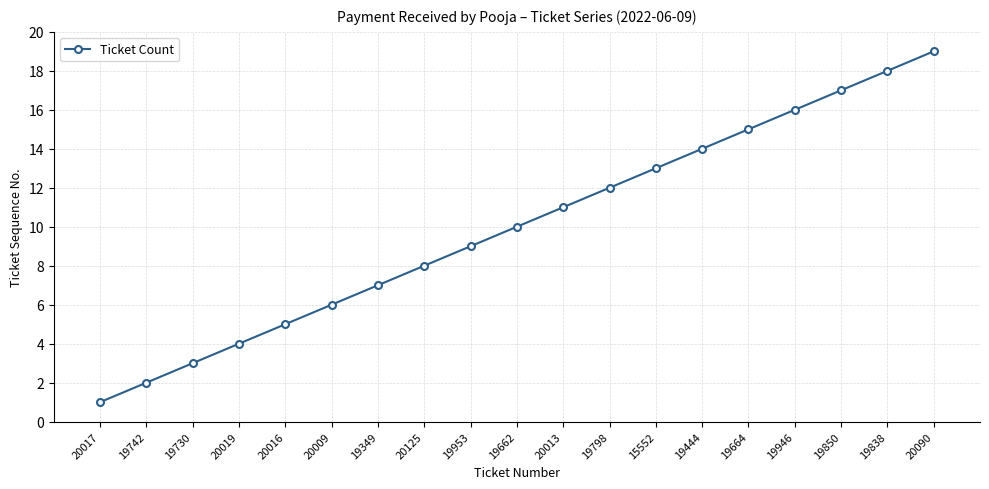

The value at 19742 is 1. True or false?

False